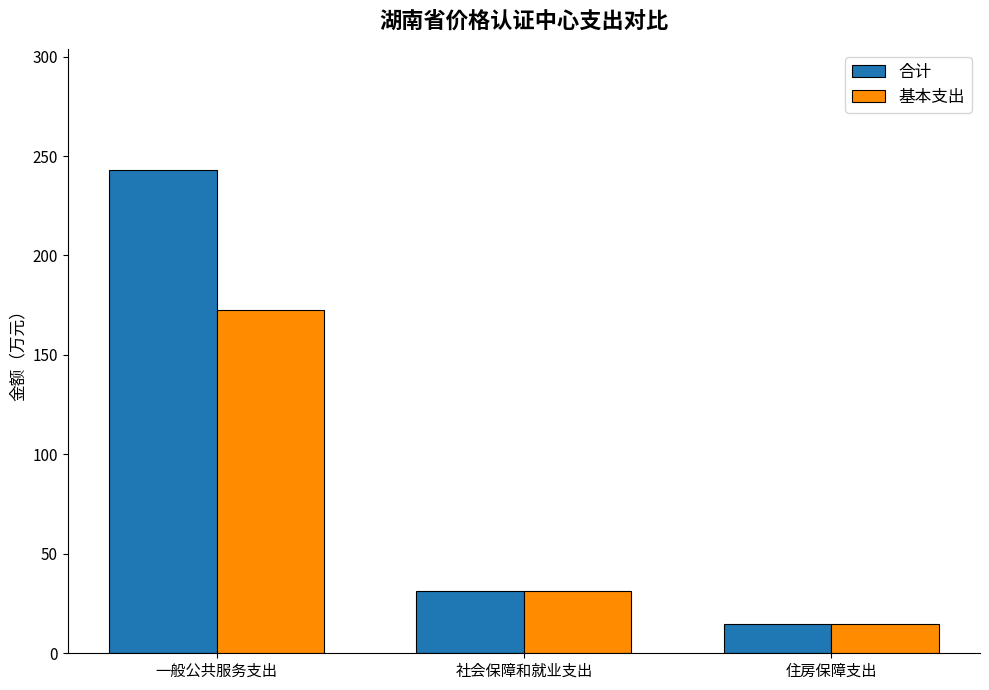

True or false: 基本支出 has a value of 8.9 at 社会保障和就业支出.

False